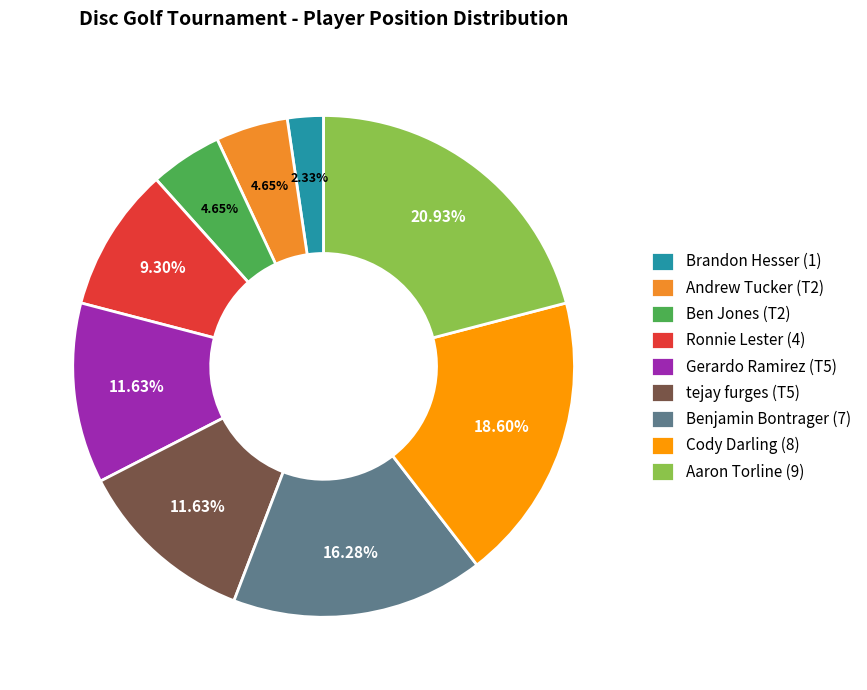

To the nearest percent, what is the average slice percentage?

11%